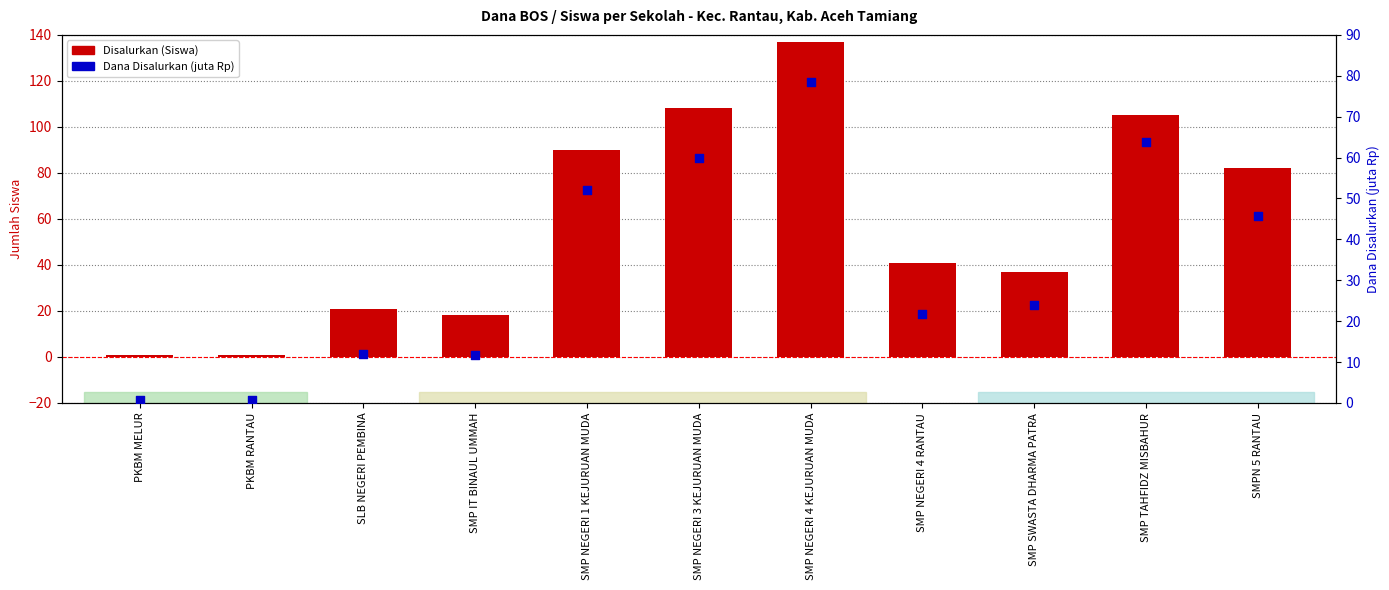

What are all the series names shown in the legend?

Disalurkan (Siswa), Dana Disalurkan (juta Rp)